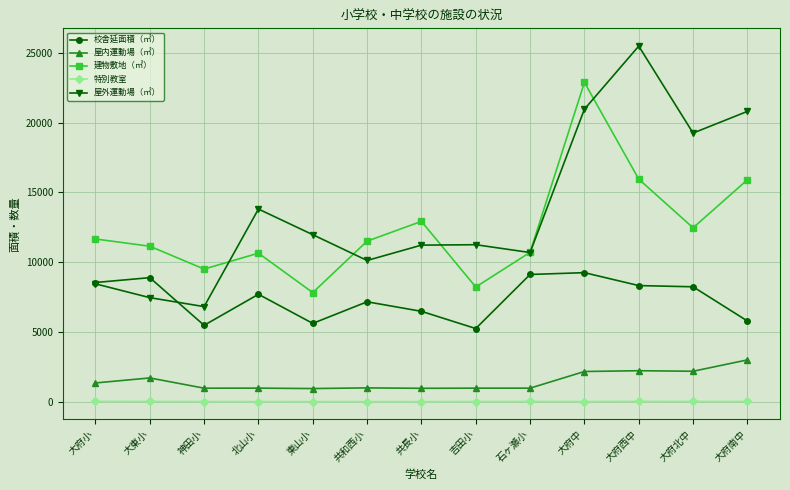

What is the average value of the 校舎延面積（㎡） series?

7370